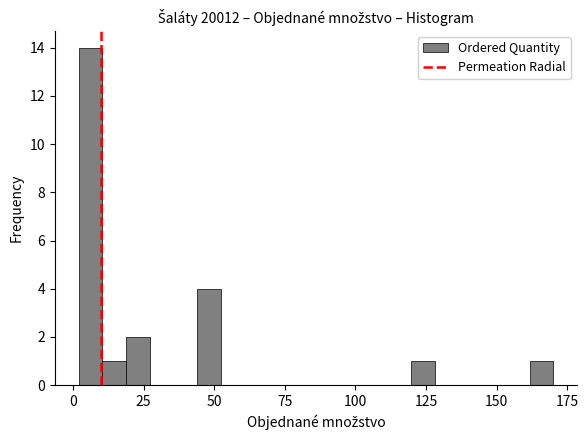

Read against the x-axis, roughly where is the centre of the tallest bar?

5